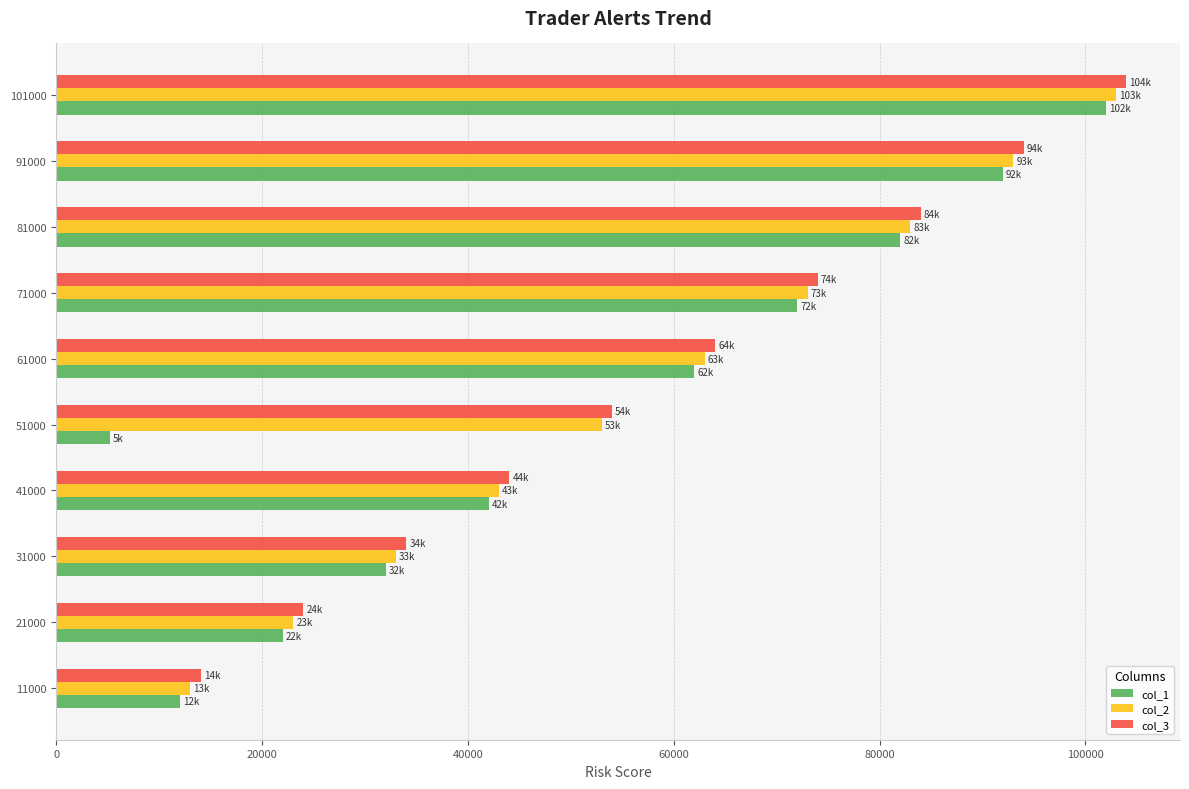

What is the difference between the maximum and minimum values in the col_1 series?

96800